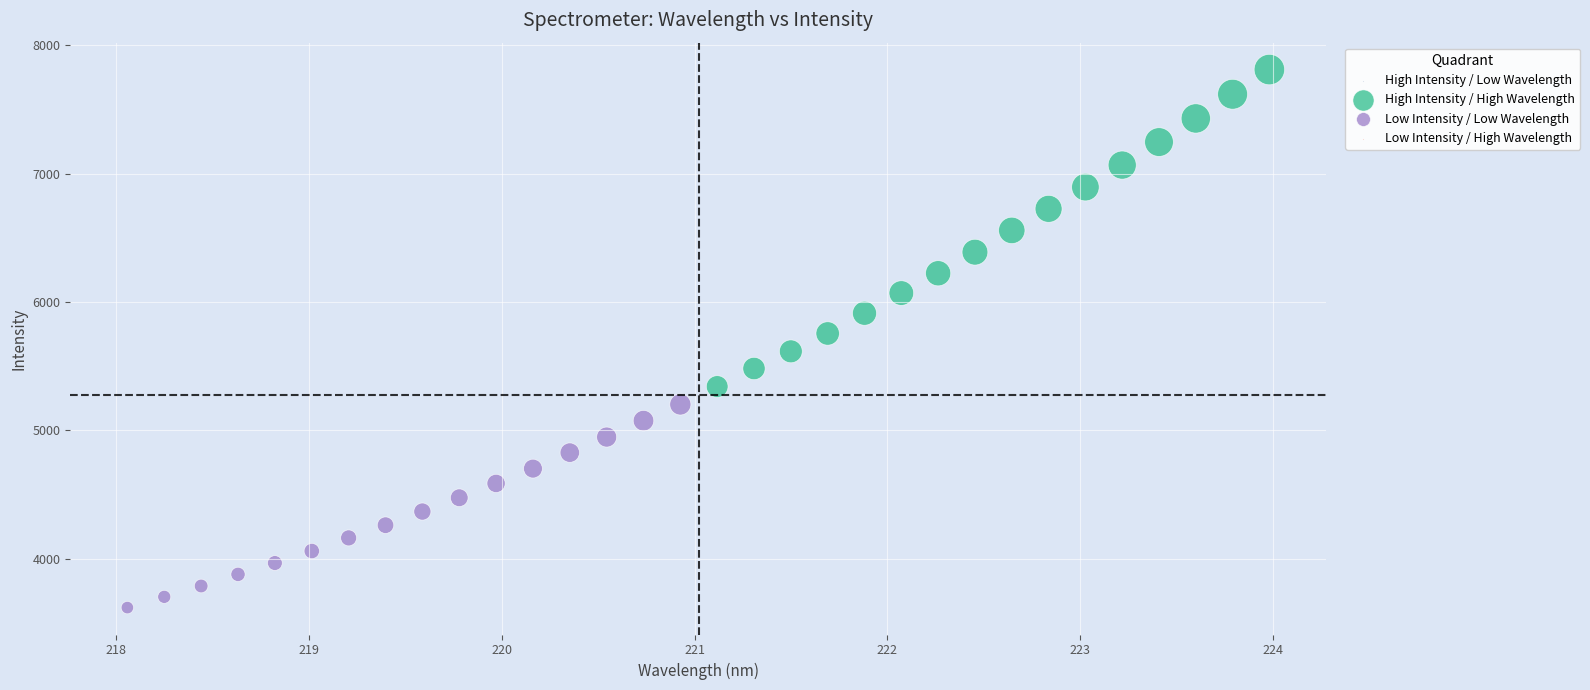

Which series contains the highest Y value?

High Intensity / High Wavelength